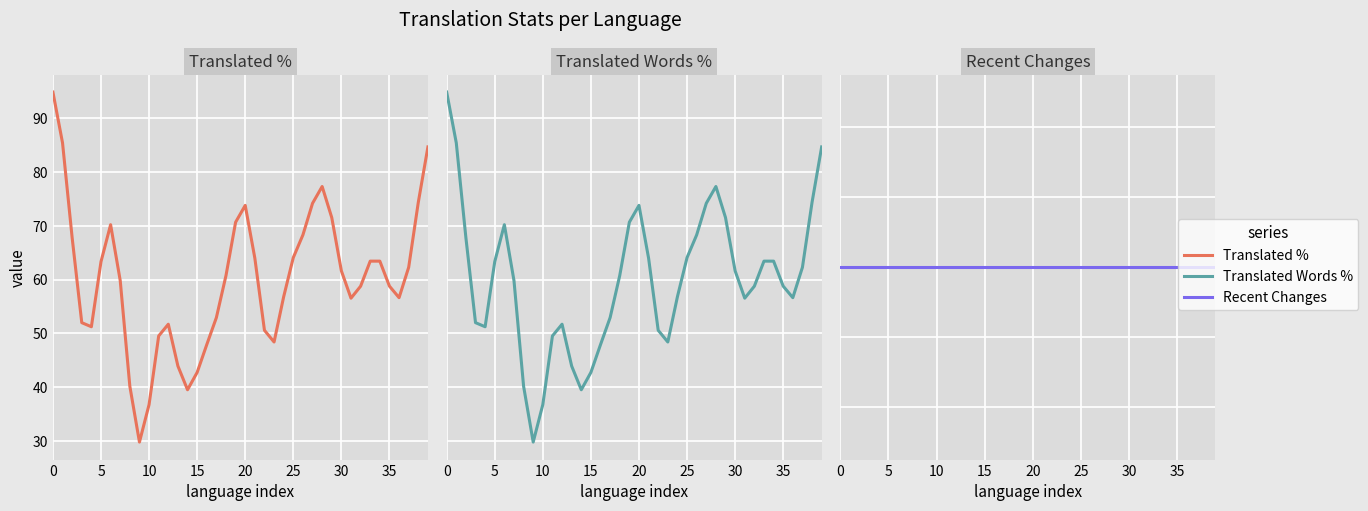

Which series changed the most between 10 and 38?

translated_percent